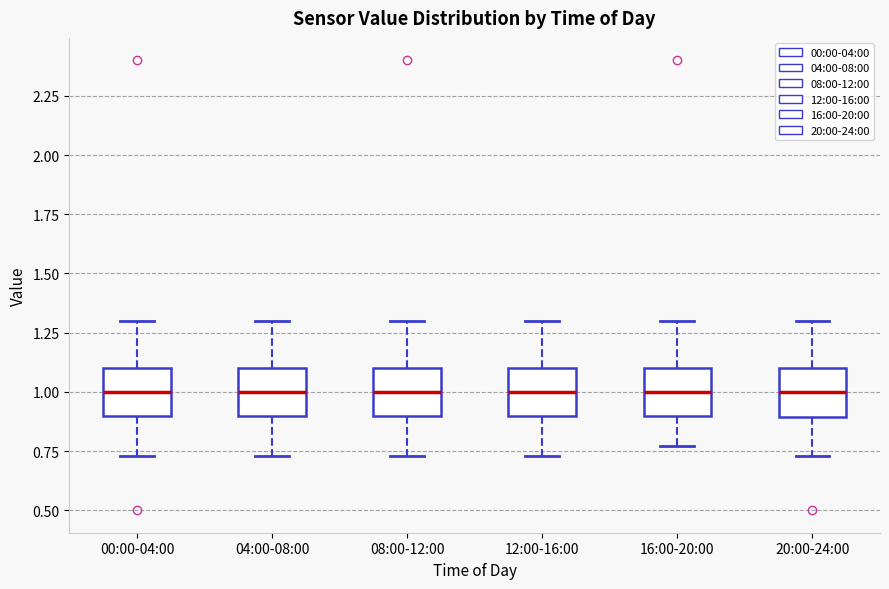

Where is the upper edge of the box for 08:00-12:00 on the y-axis? The values are not printed on the chart, so give them approximately, as read against the axis.

1.10